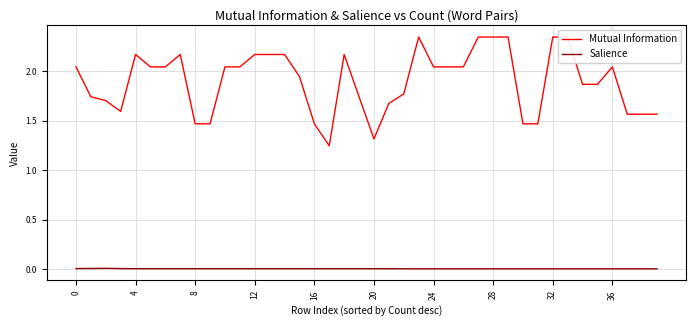

True or false: Salience has a value of 0.0 at 19.

False